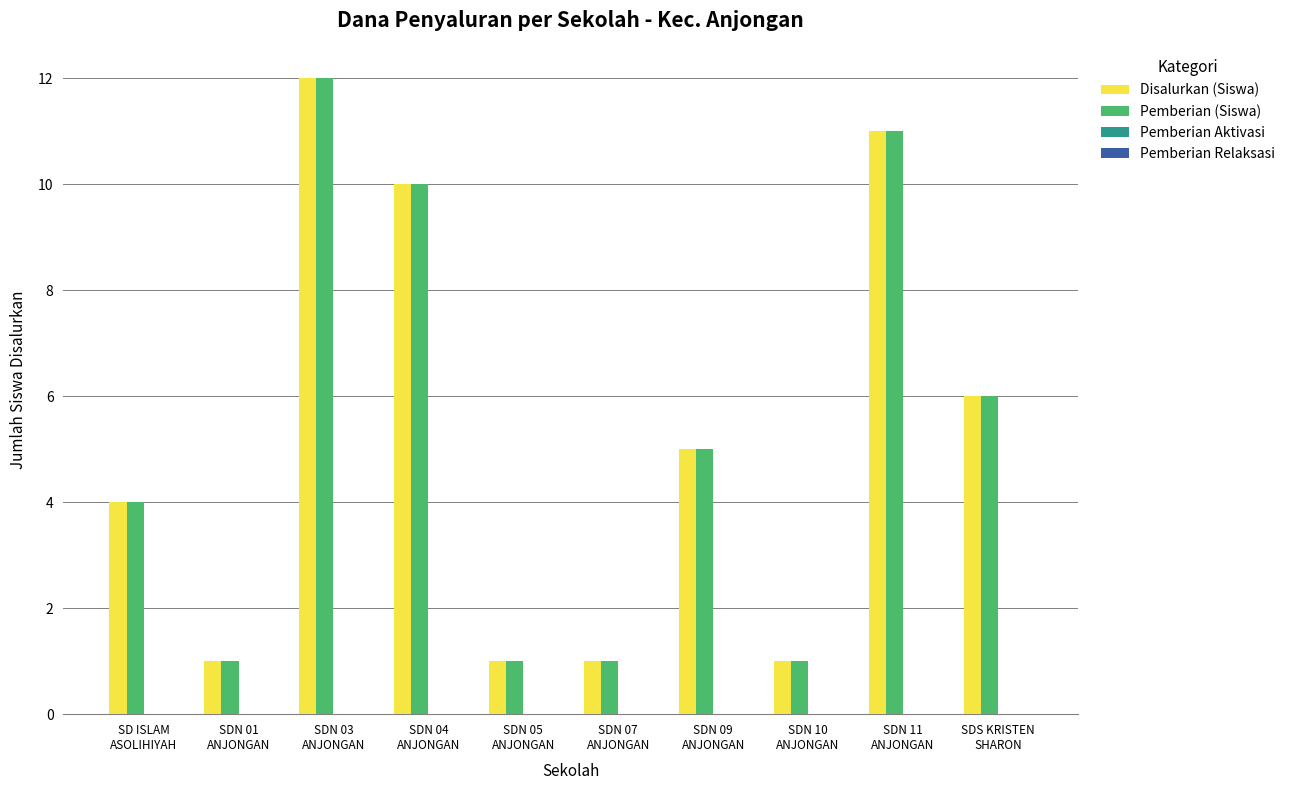

The value of Pemberian (Siswa) at SDN 10
ANJONGAN is 1. True or false?

True